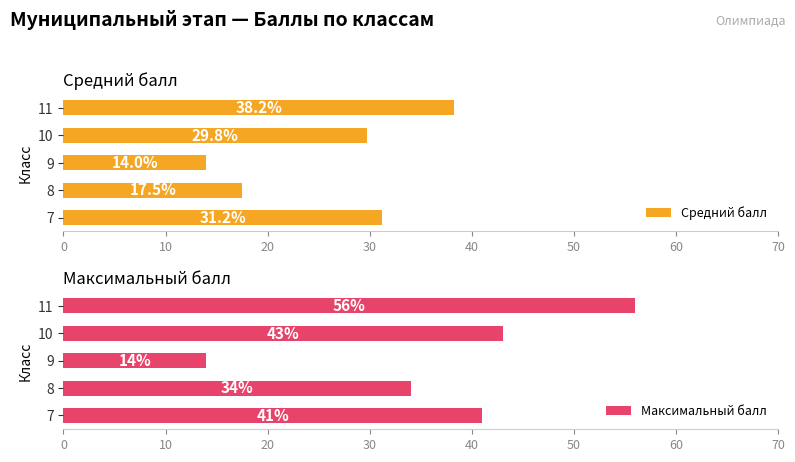

What is the spread (max minus min) of values at 40?

17.8